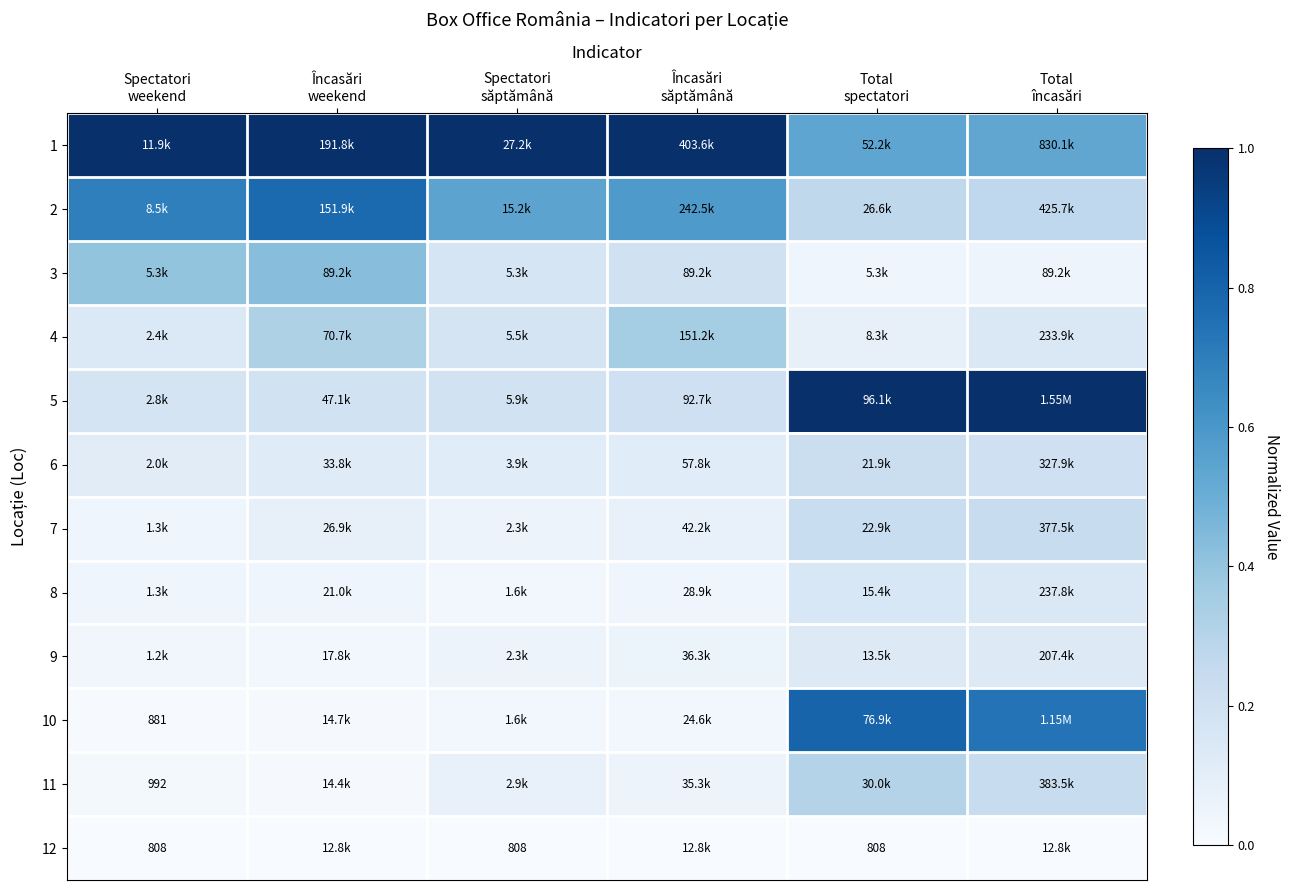

What is the maximum value shown in the chart?

1.0